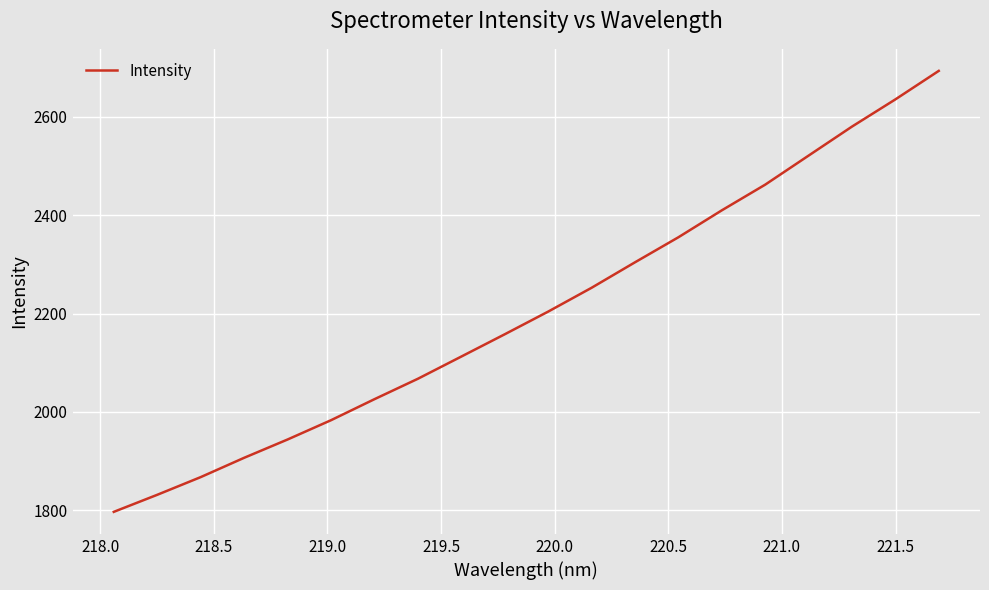

What is the maximum value shown in the chart?

2693.7